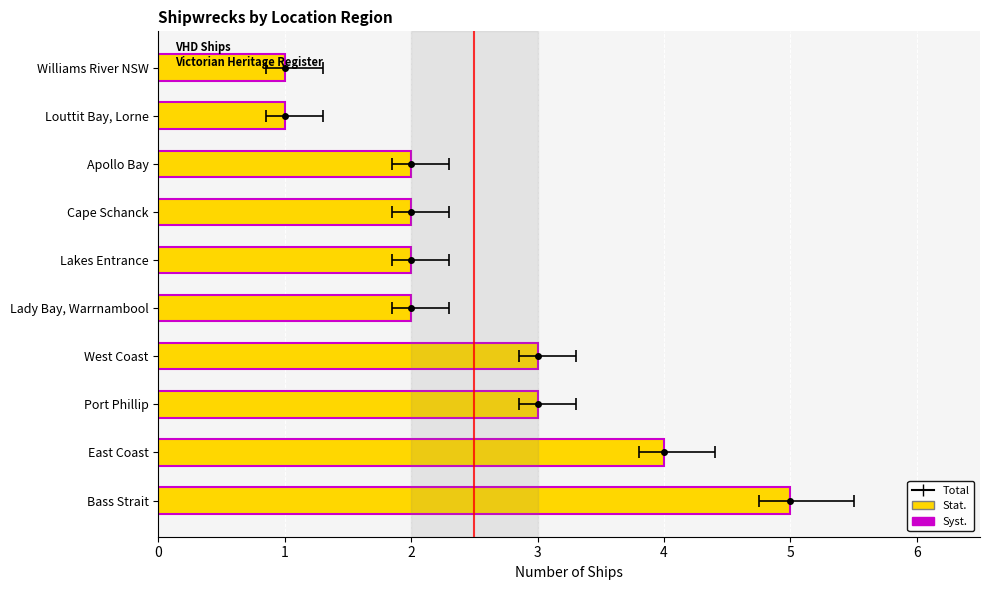

What is the value of the 10th bar from the left?

1